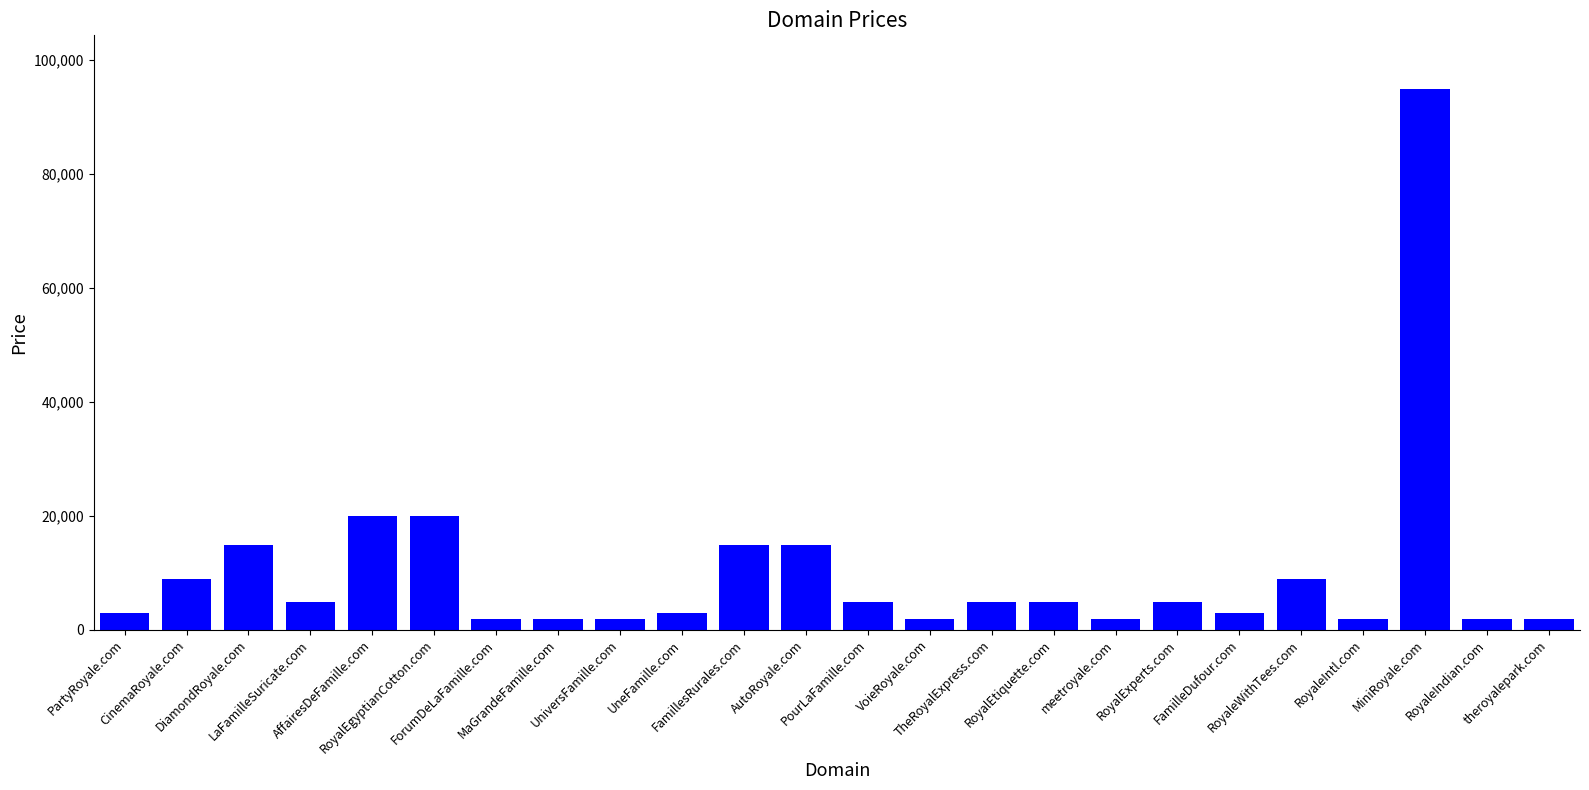

At which category does the chart reach its peak across all series?

MiniRoyale.com